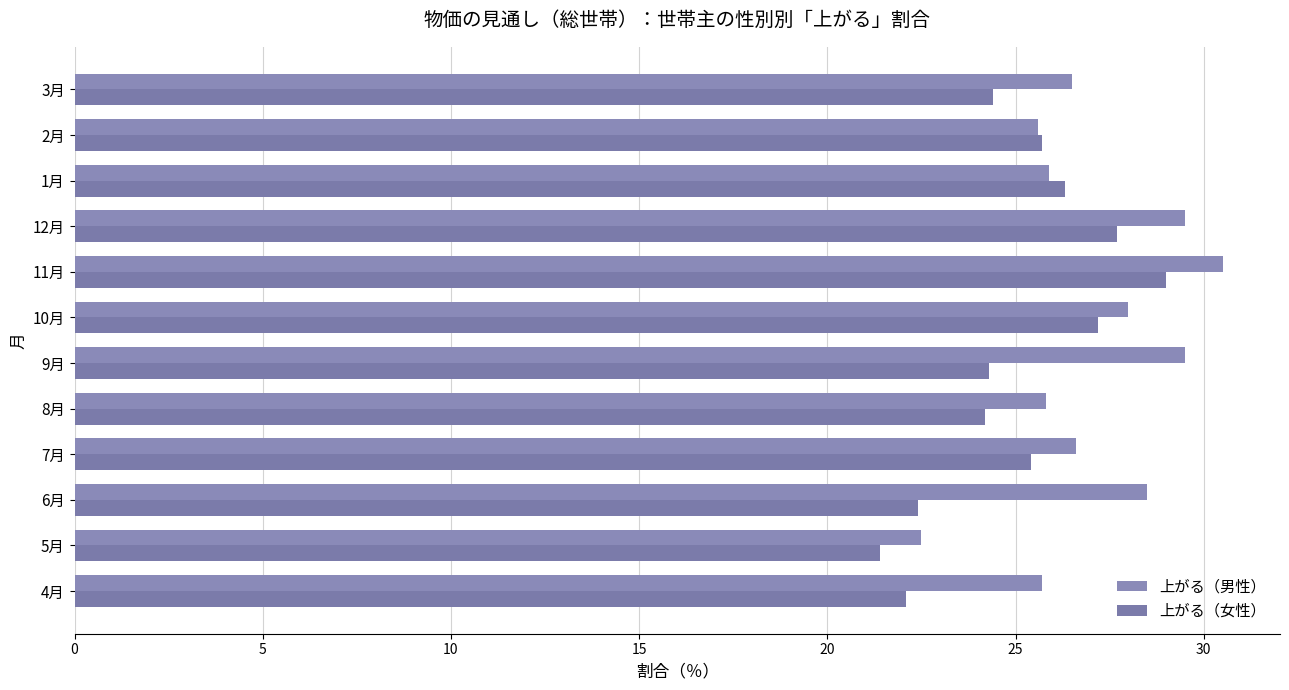

How many categories are shown in the chart?

12